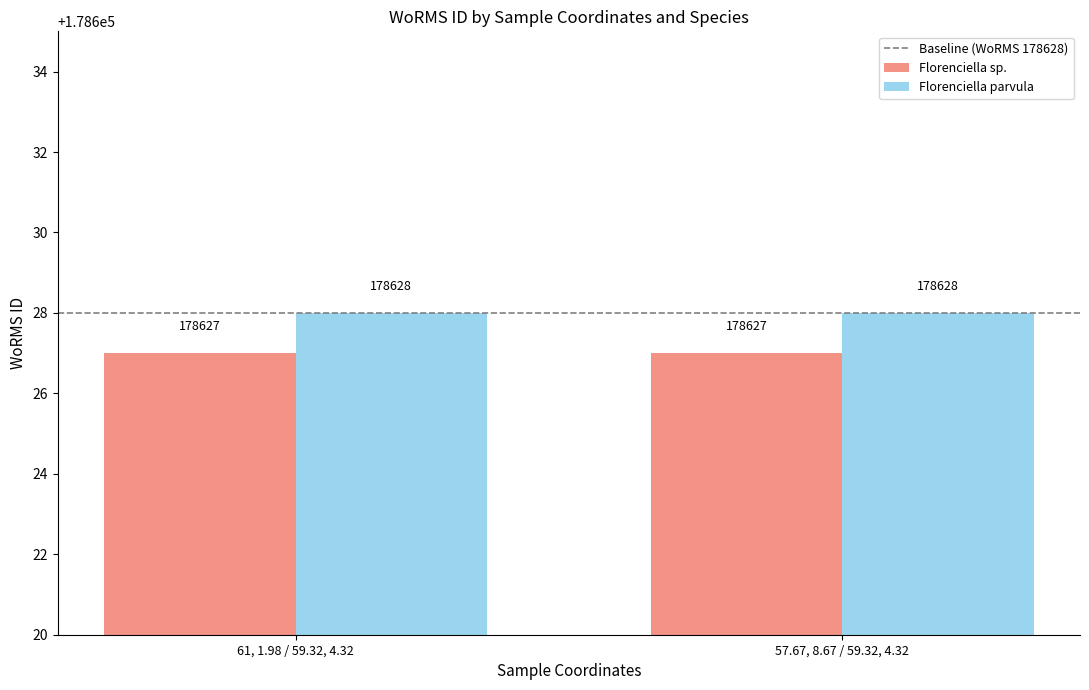

Is the value of Florenciella sp. at 61, 1.98 / 59.32, 4.32 greater than the value of Florenciella parvula at 57.67, 8.67 / 59.32, 4.32?

No